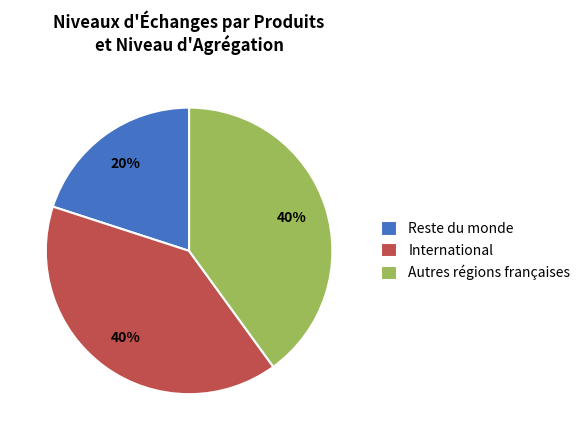

How many segments does this pie chart have?

3